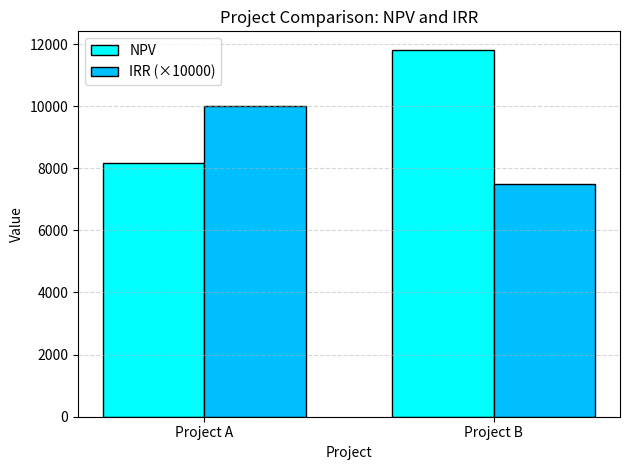

Which category has the lowest value in the IRR (×10000) series?

Project B